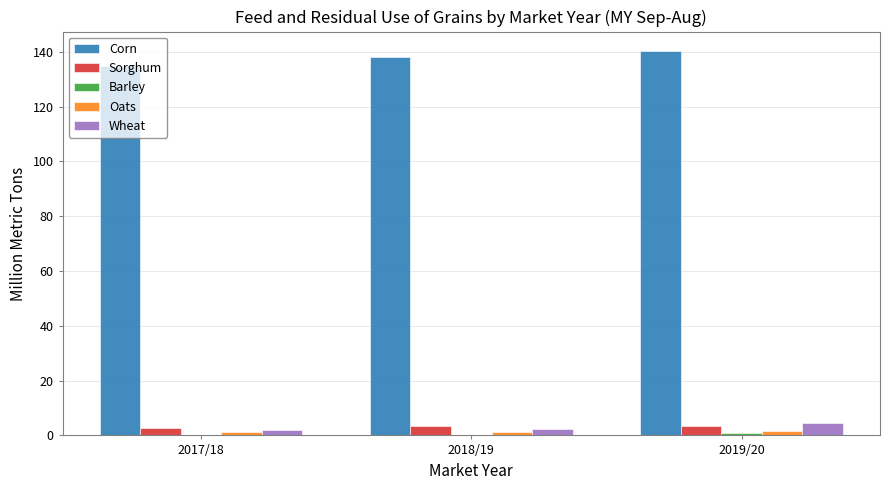

What is the greatest value displayed?

140.3